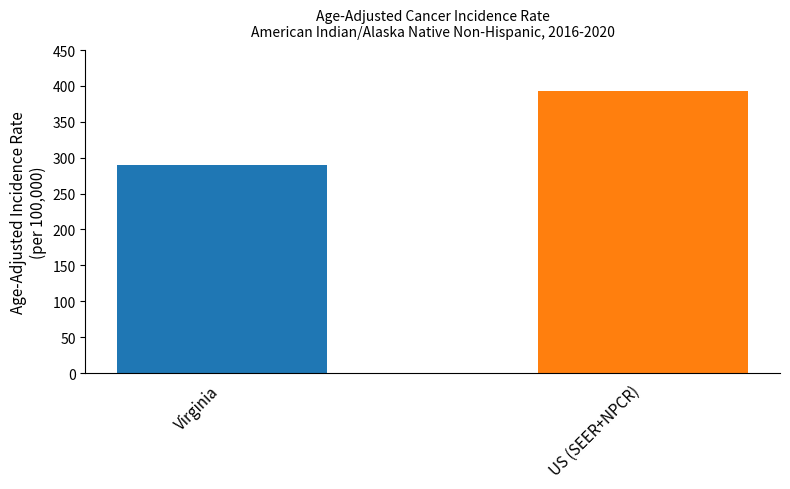

How many bars are there in total?

2